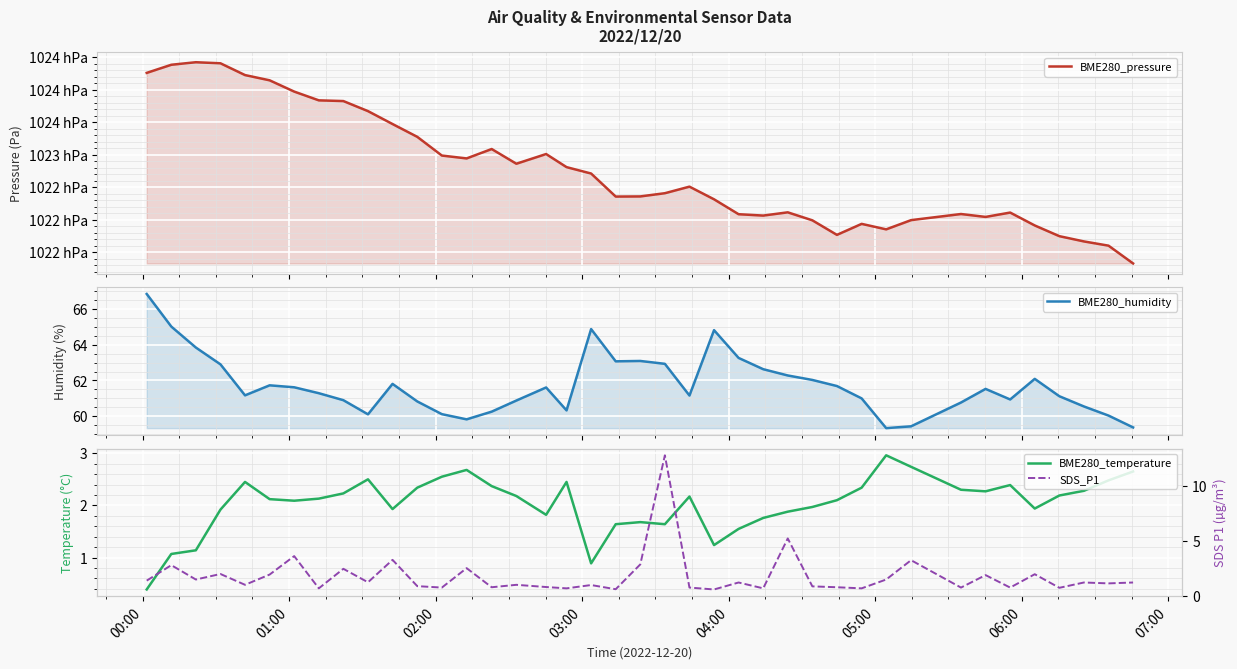

True or false: SDS_P1 and BME280_humidity intersect in this chart.

False